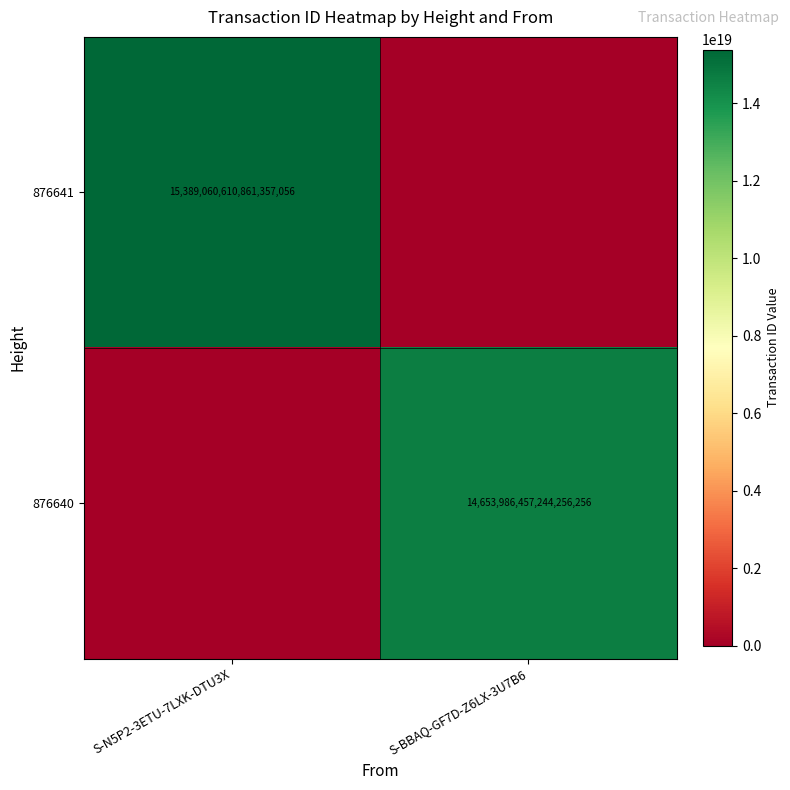

The value of 876640 at S-BBAQ-GF7D-Z6LX-3U7B6 is 14653986457244256256. True or false?

True